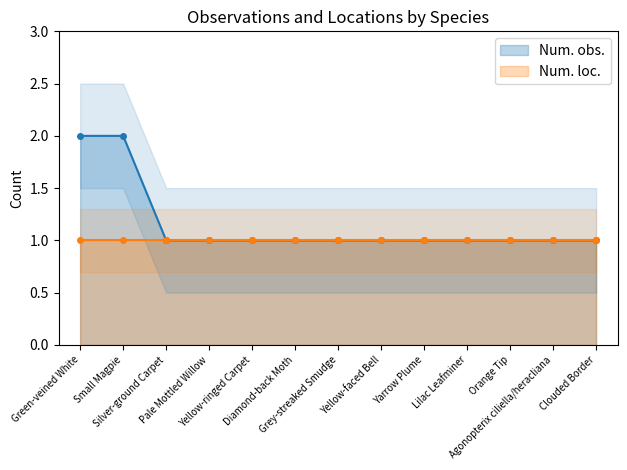

Does the chart display data point markers on the line(s)?

Yes